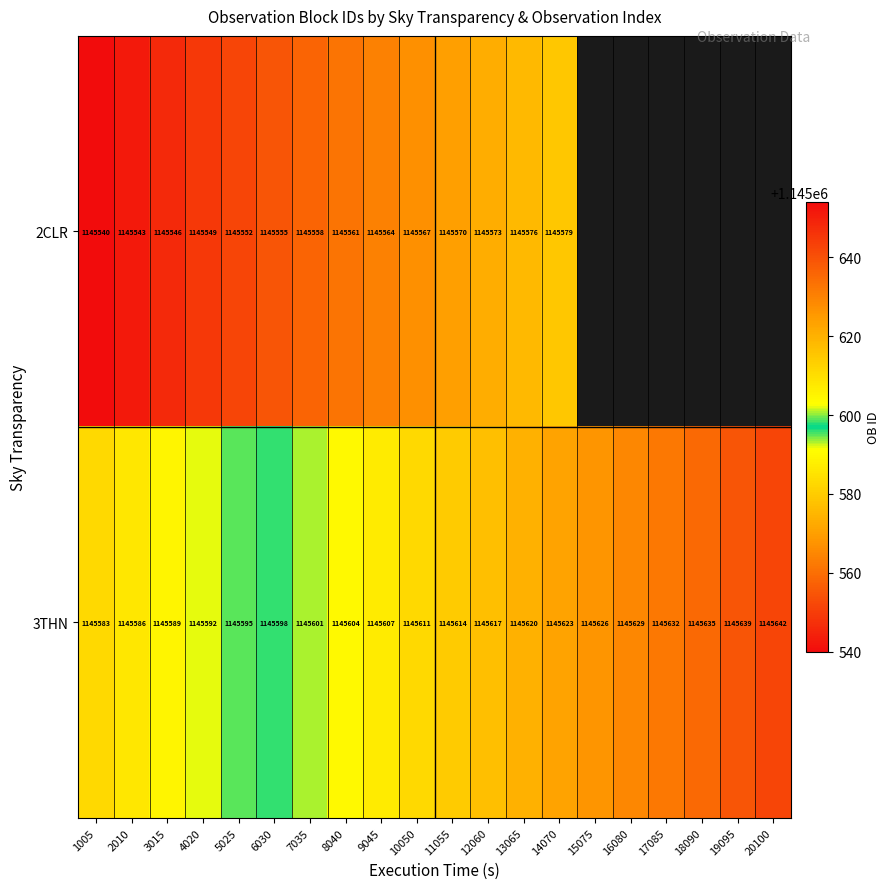

What is the spread (max minus min) of values at 6030?

43